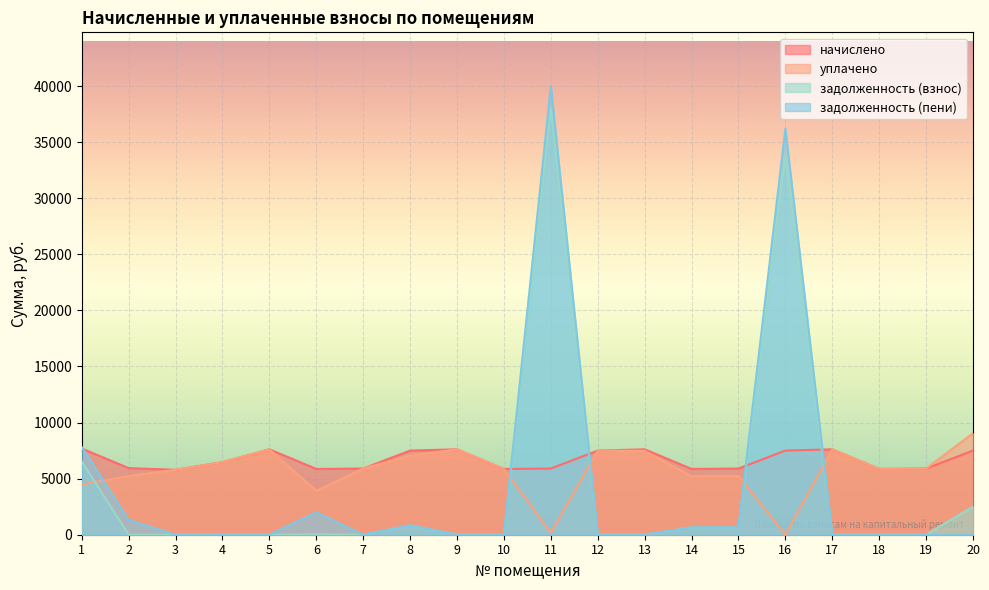

The value of задолженность (взнос) at 17 is 14243.7. True or false?

False